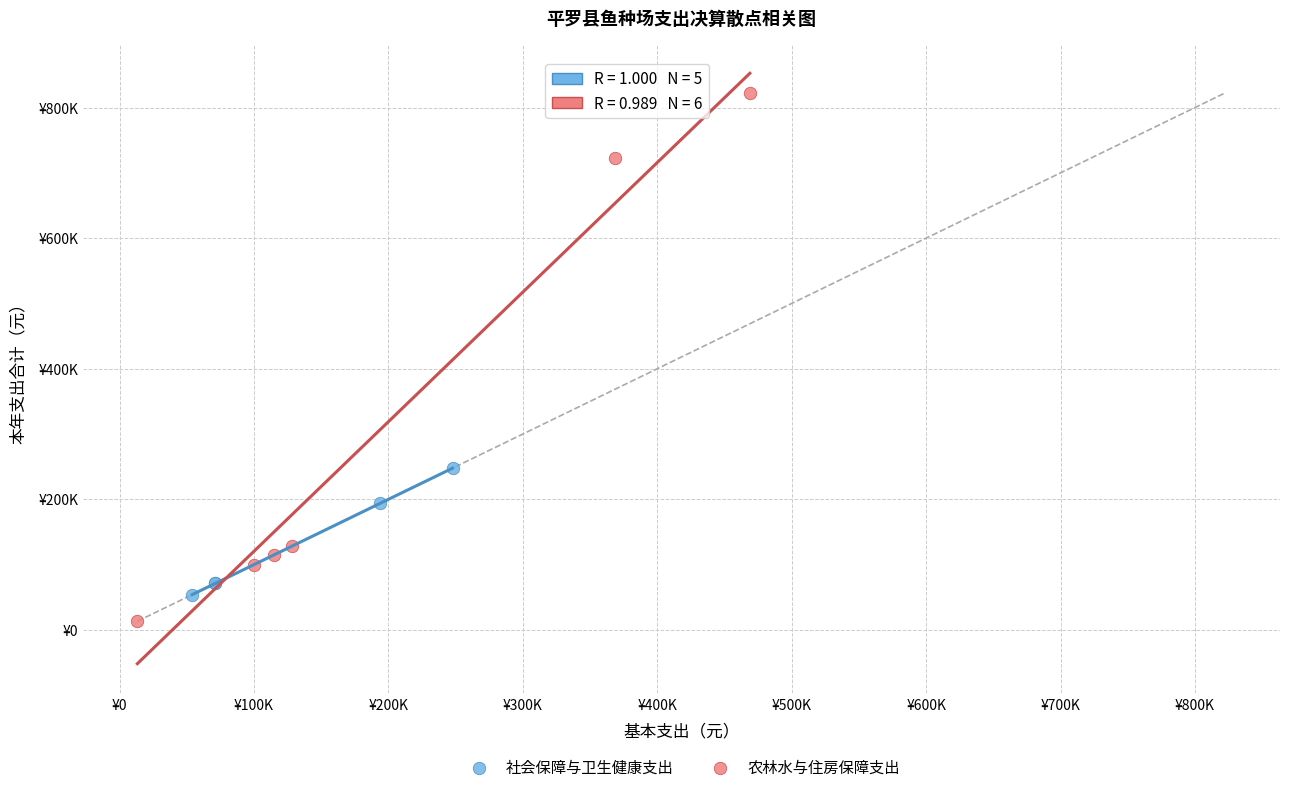

What are all the series names shown in the legend?

社会保障与卫生健康支出, 农林水与住房保障支出